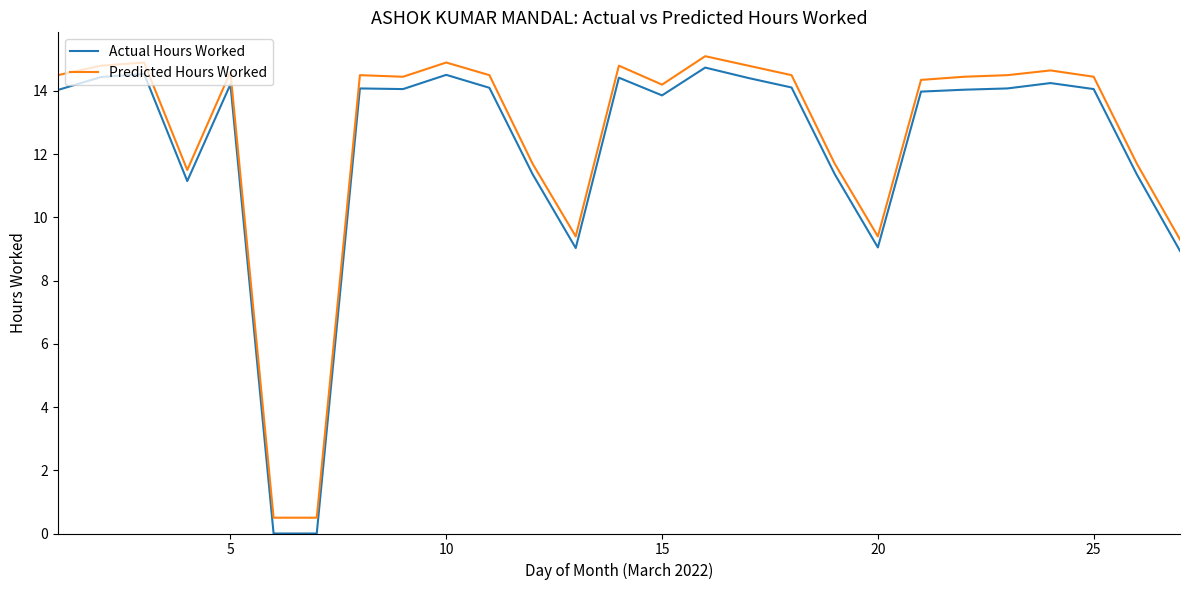

True or false: Predicted Hours Worked has more than 0 interior local peaks.

True